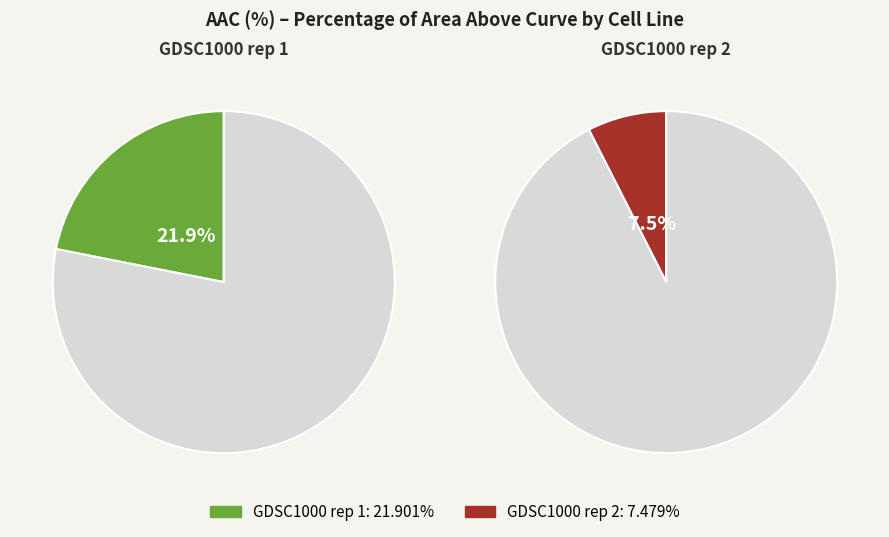

Rank the categories by value from lowest to highest.

GDSC1000 rep 2, GDSC1000 rep 1